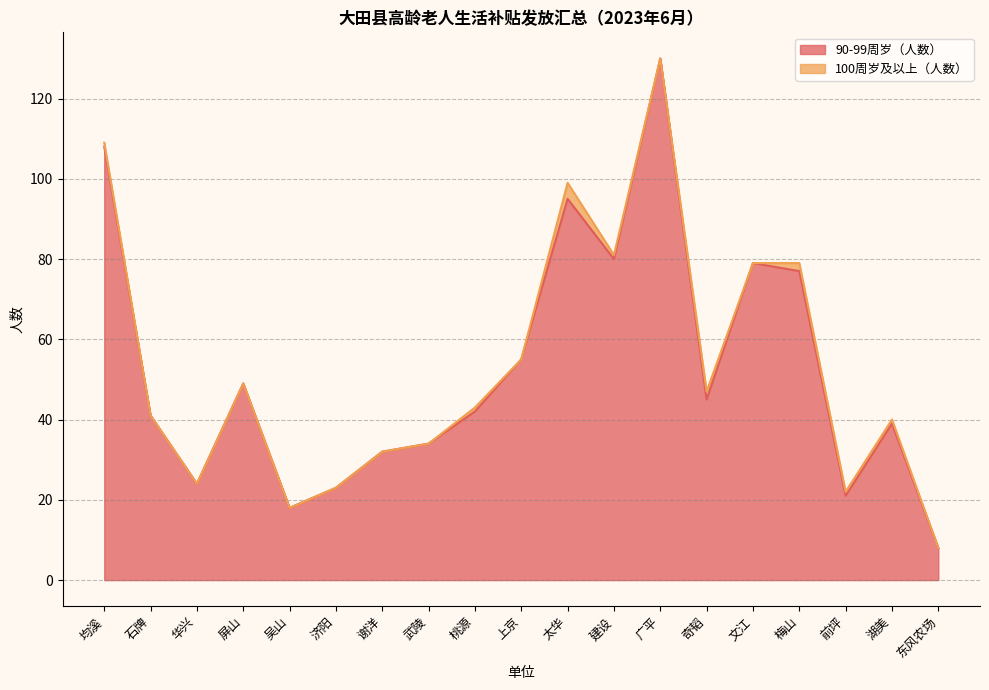

The chart shows a value of 77 at 梅山. True or false?

True